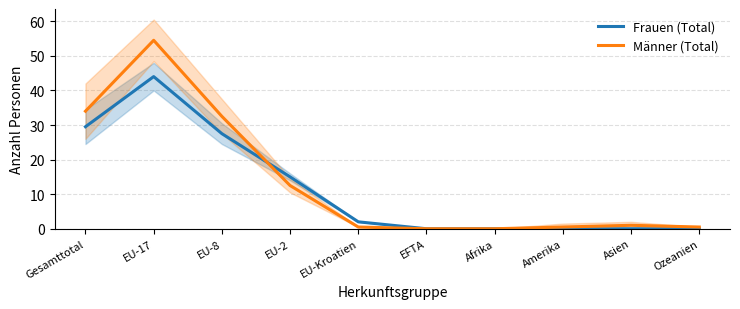

Rank the series by their maximum value, from highest to lowest.

Männer (Total), Frauen (Total)